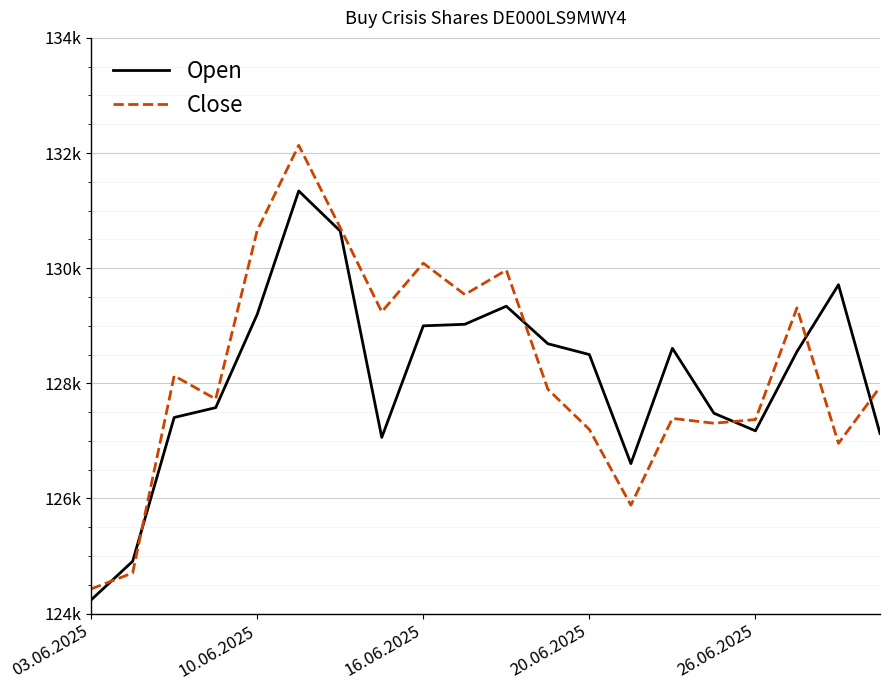

How many interior local valleys does the Close series have?

6